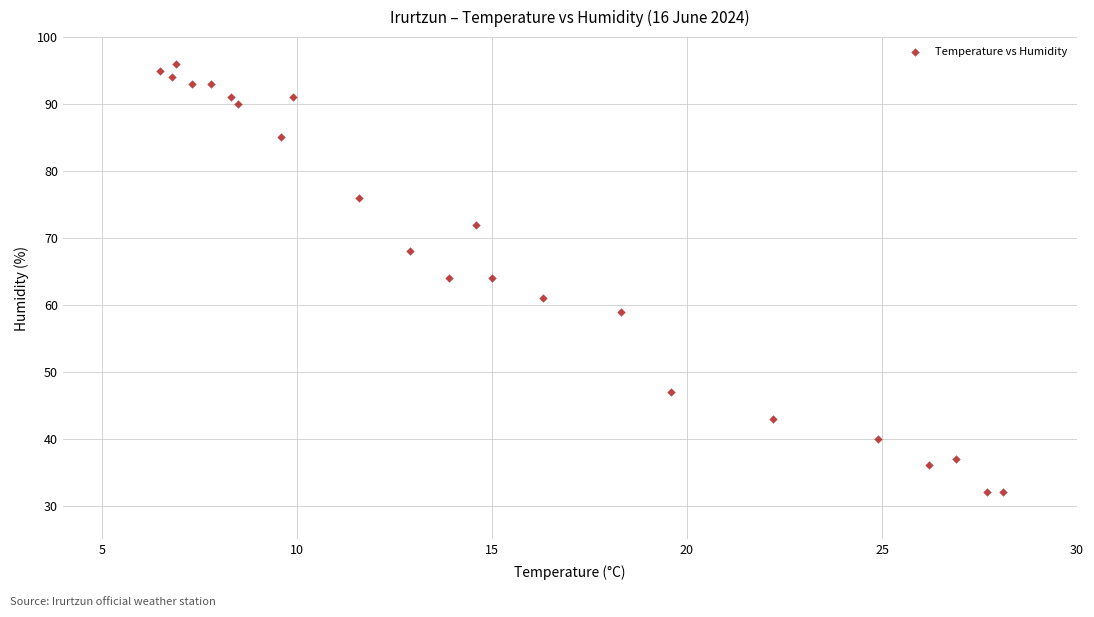

What is the range of Y values (max minus min)?

64